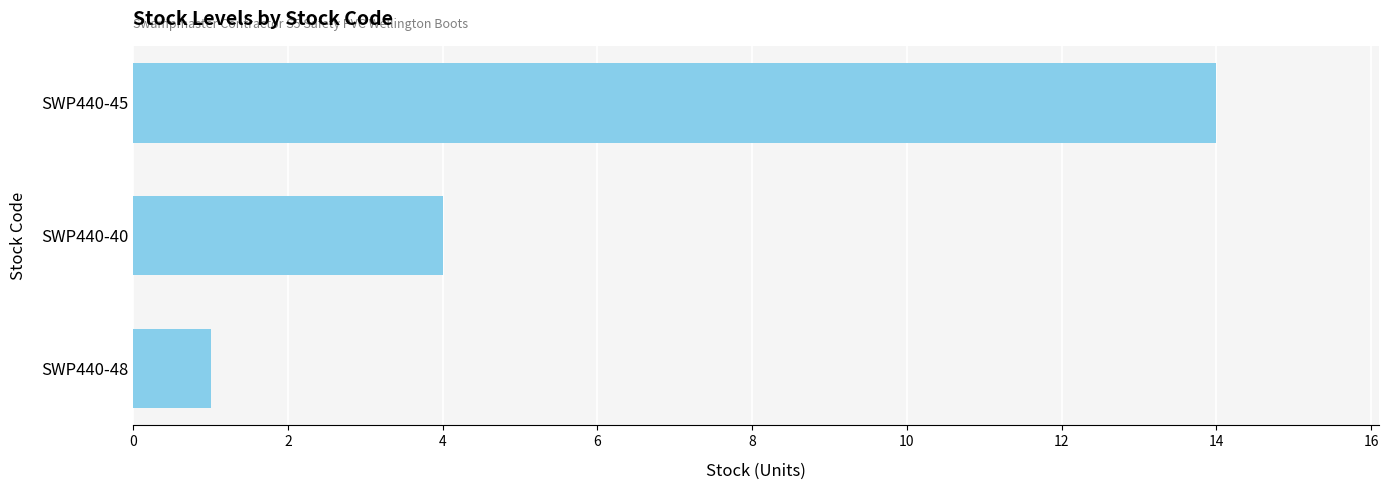

What is the label of the 3rd bar from the bottom?

SWP440-45